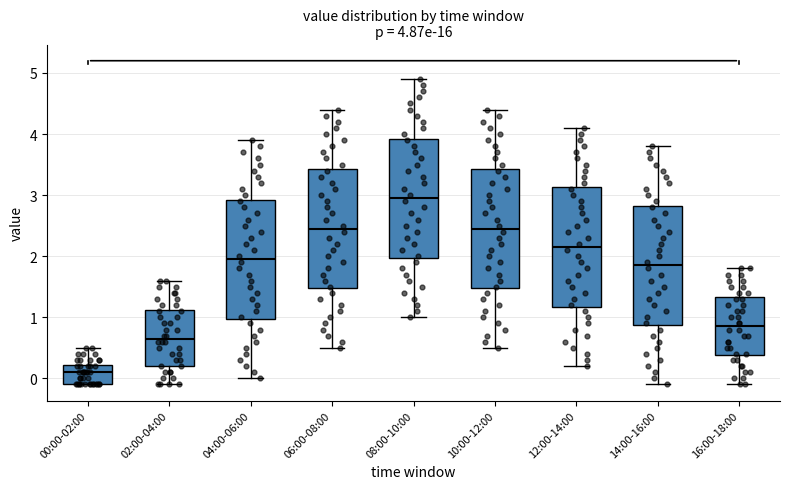

Which box's median line is the lowest?

00:00-02:00